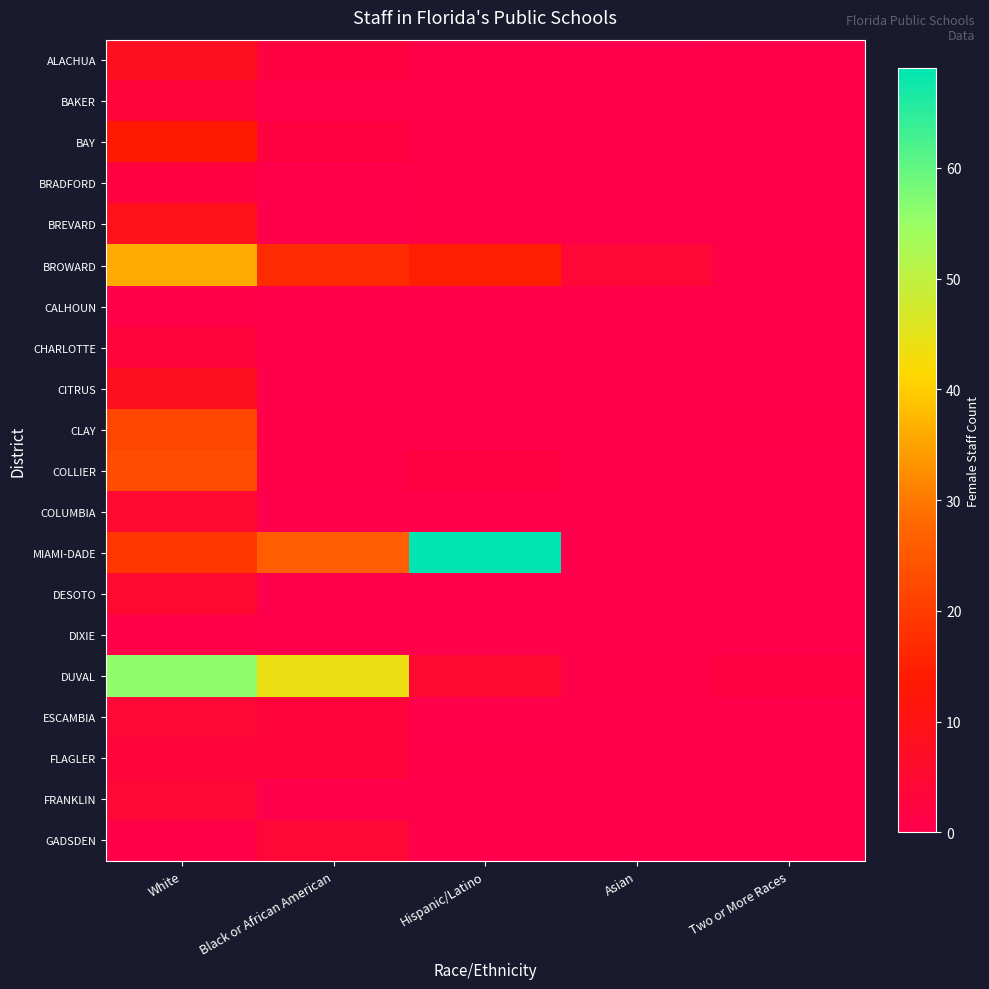

What is the difference between the highest and lowest values at Two or More Races?

2